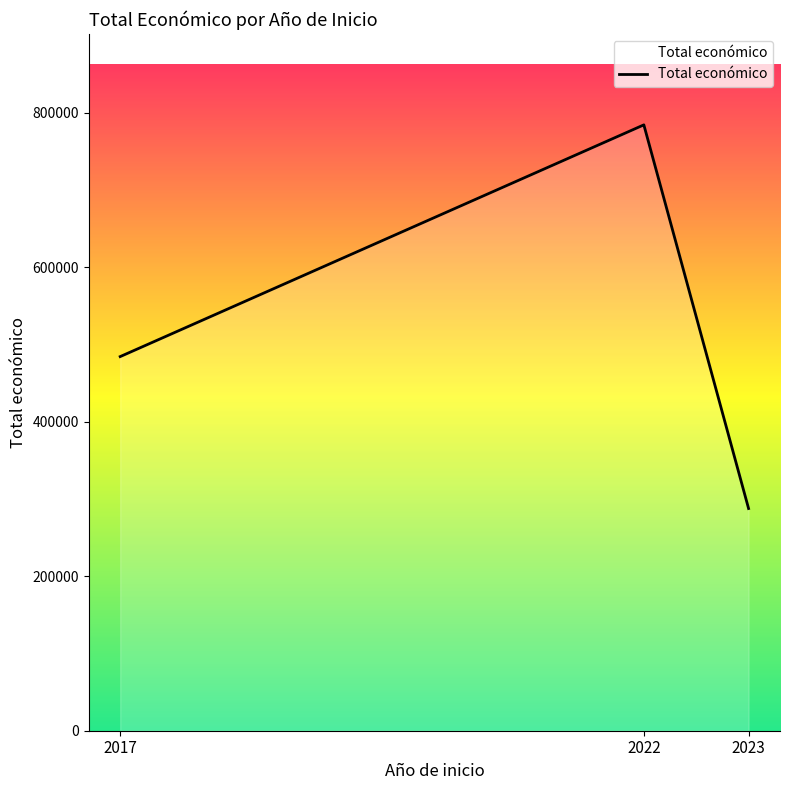

How many lines are shown in the chart?

1